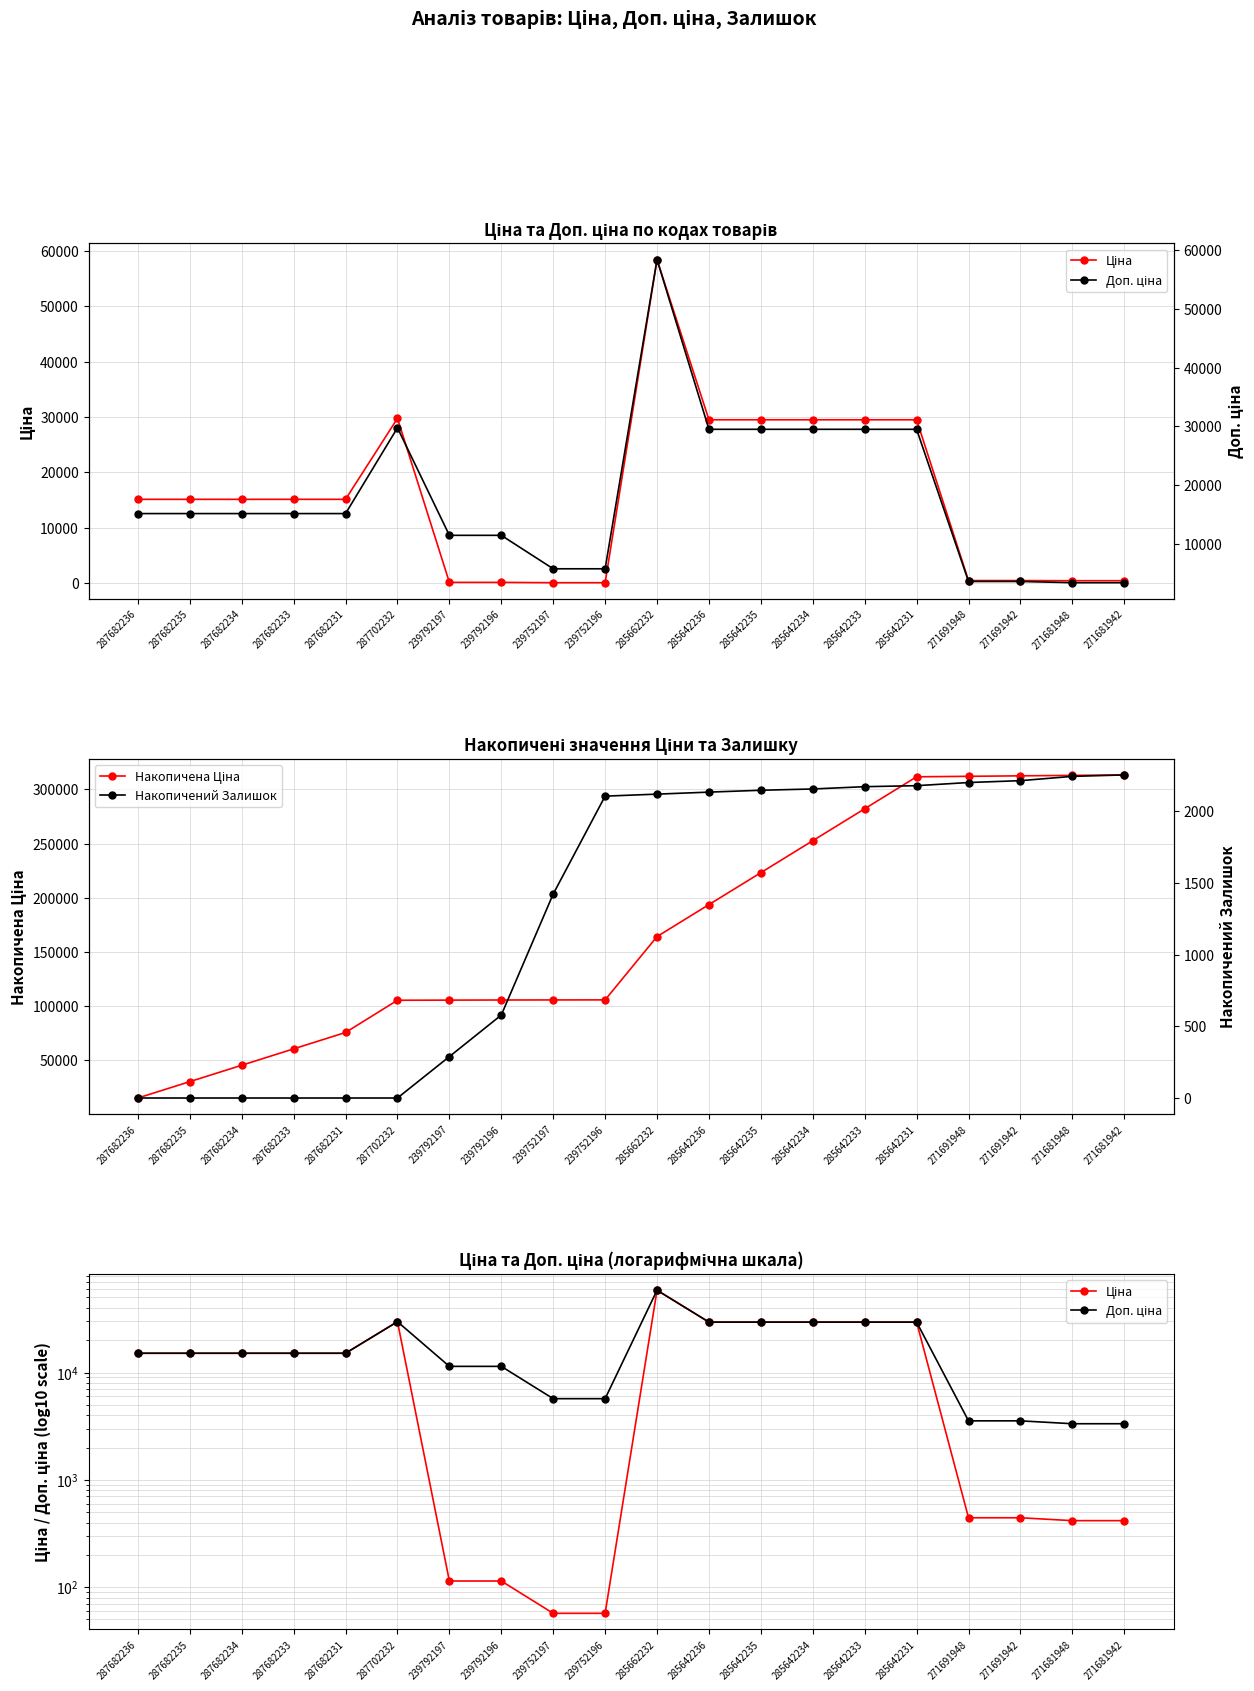

True or false: Накопичений Залишок and Доп. ціна cross at least once.

False